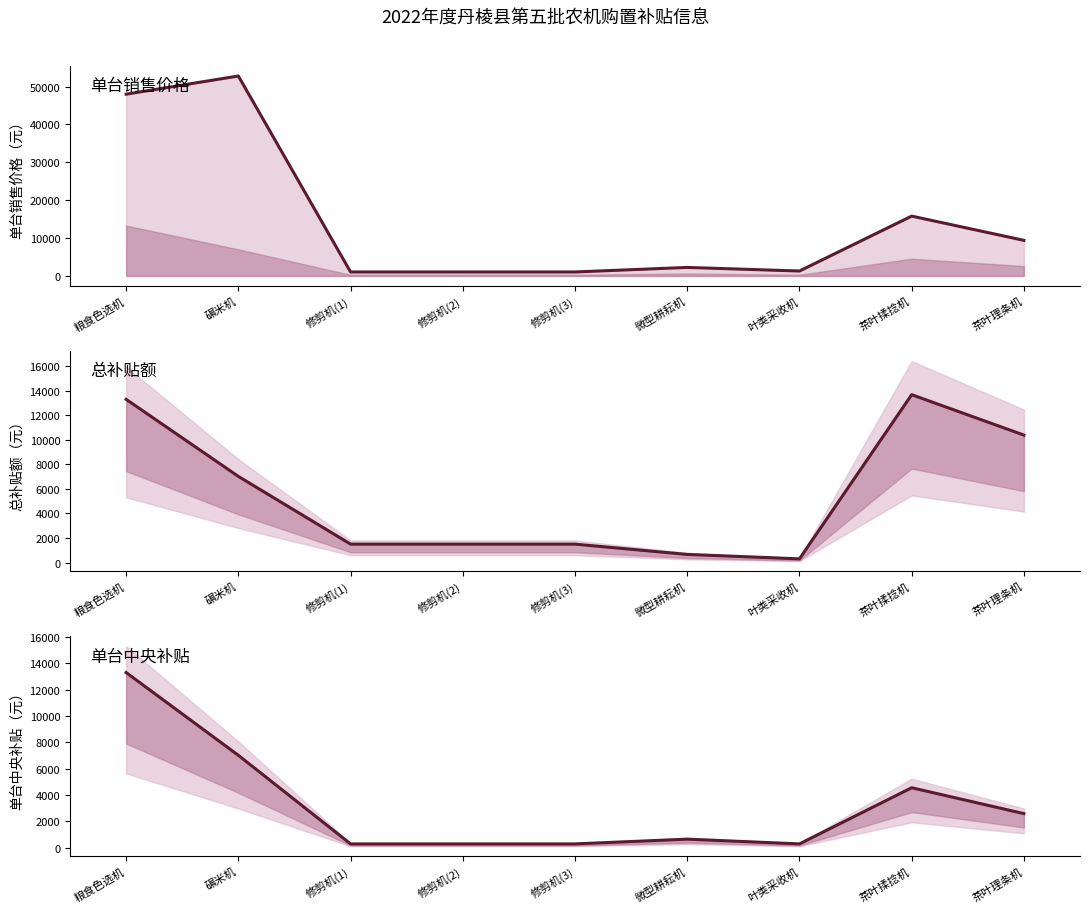

Which series has the largest total across all categories?

单台销售价格（元）